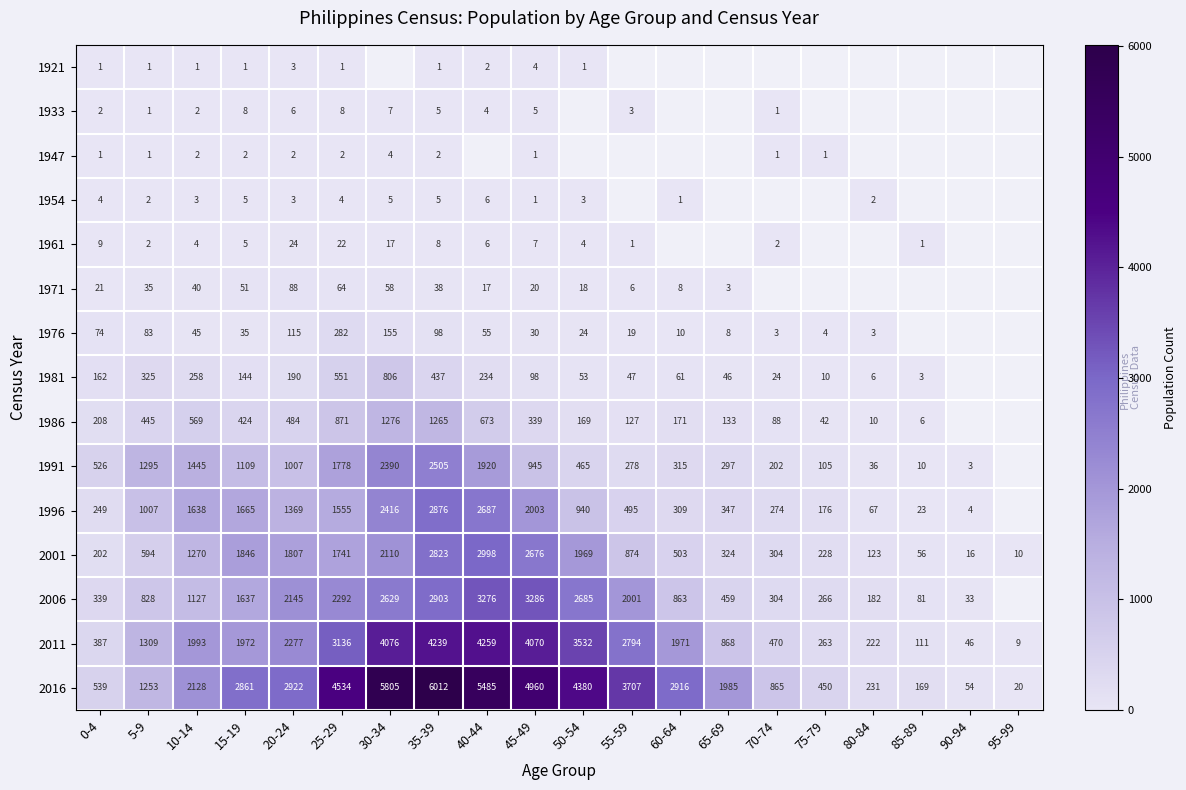

Read the 2001 value at 70-74, to the nearest 50.

300